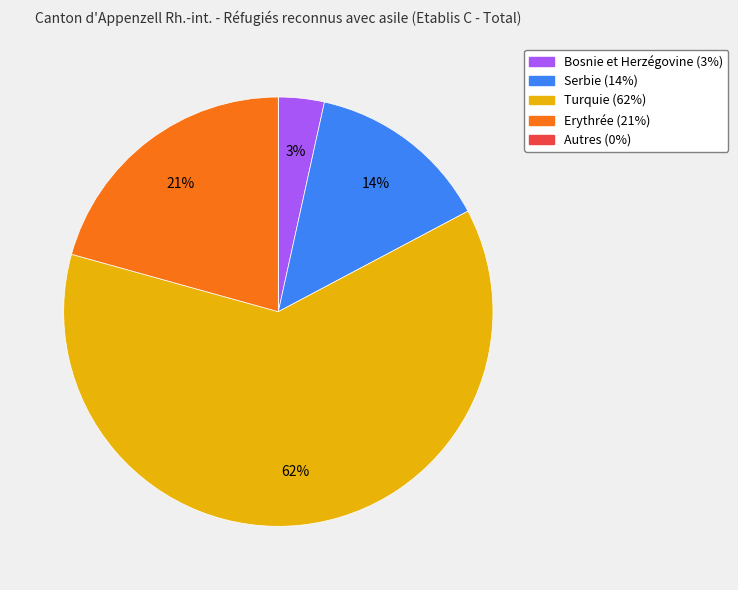

What is the majority slice?

Turquie